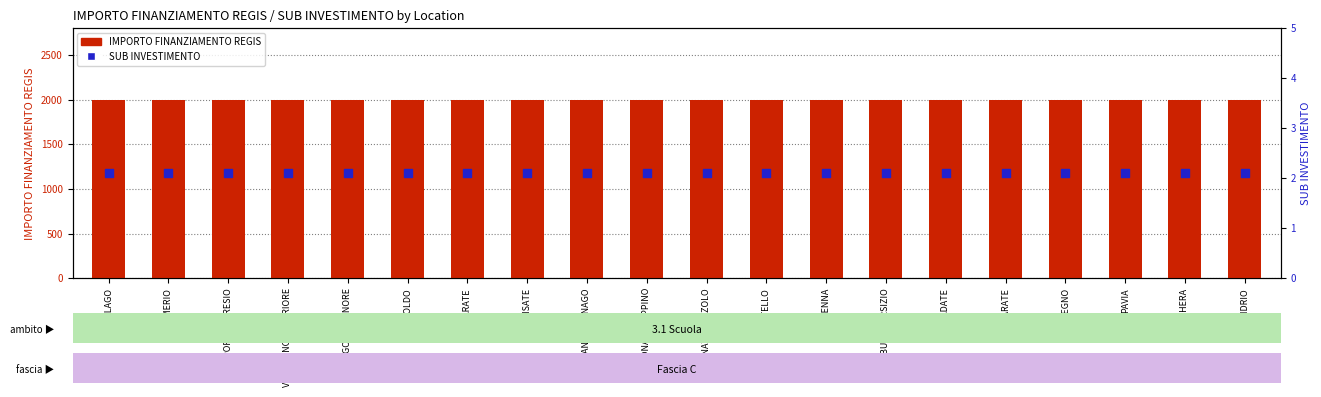

At which category is the sum across all series the highest?

CISLAGO